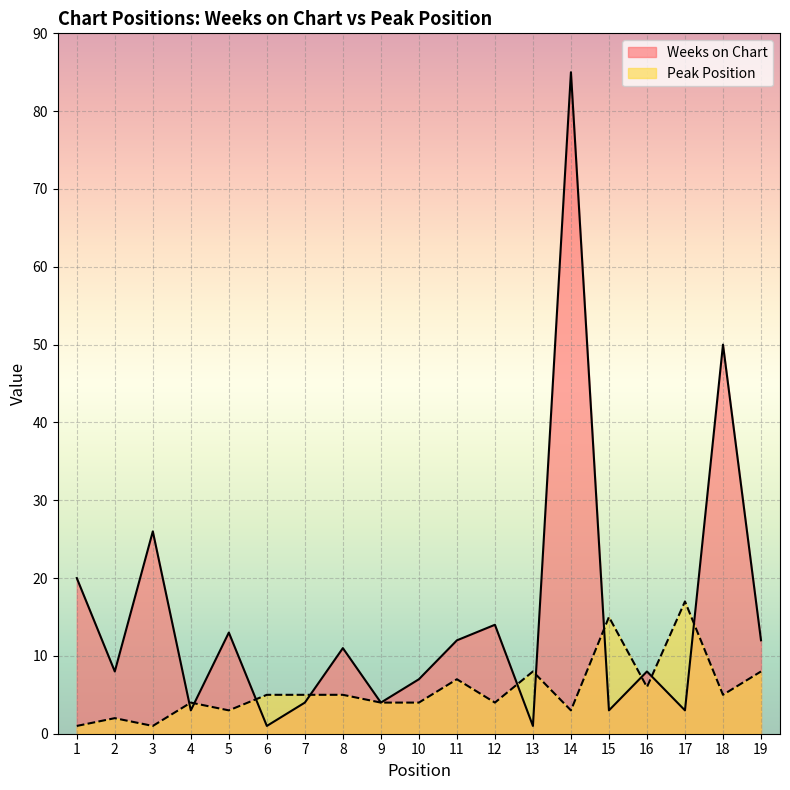

What is the highest value of the Weeks on Chart series?

85